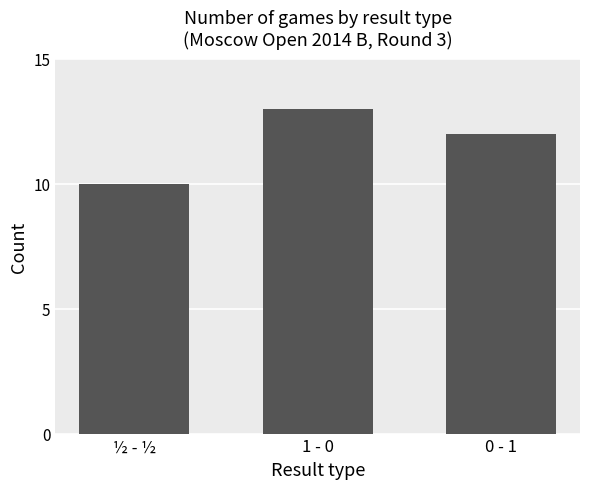

Rank the categories by value from highest to lowest.

1 - 0, 0 - 1, ½ - ½